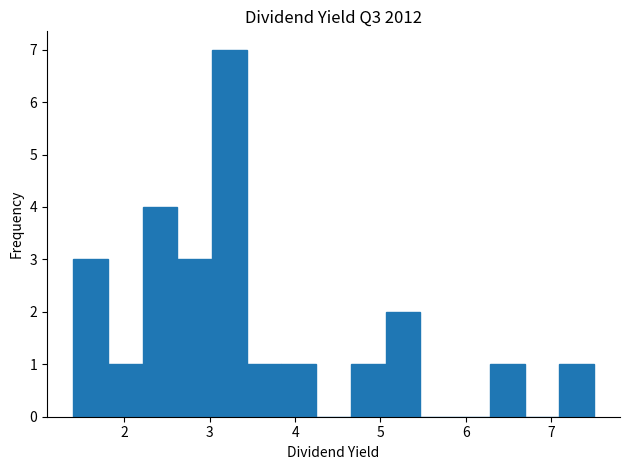

Reading left to right, transcribe this chart: for each bar, give the range it covers on the x-axis and its height. Neither the bar edges nor the heights are printed on the chart, so give them approximately, as read against the axes.

1.4 to 1.8: 3
1.8 to 2.2: 1
2.2 to 2.6: 4
2.6 to 3.0: 3
3.0 to 3.4: 7
3.4 to 3.8: 1
3.8 to 4.2: 1
4.2 to 4.7: 0
4.7 to 5.1: 1
5.1 to 5.5: 2
5.5 to 5.9: 0
5.9 to 6.3: 0
6.3 to 6.7: 1
6.7 to 7.1: 0
7.1 to 7.5: 1